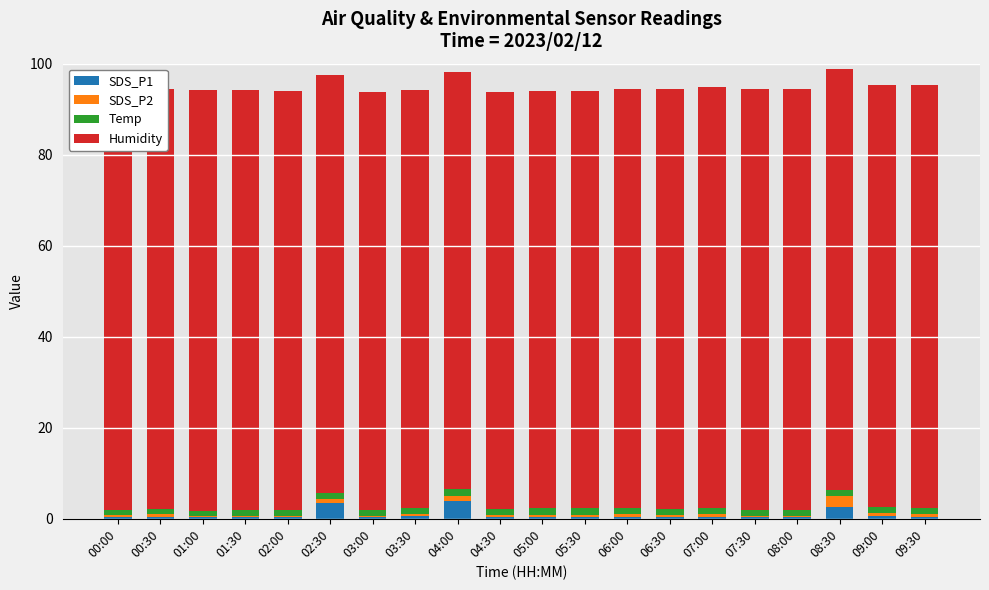

Is it true that SDS_P1 equals 0.4 at 05:30?

True